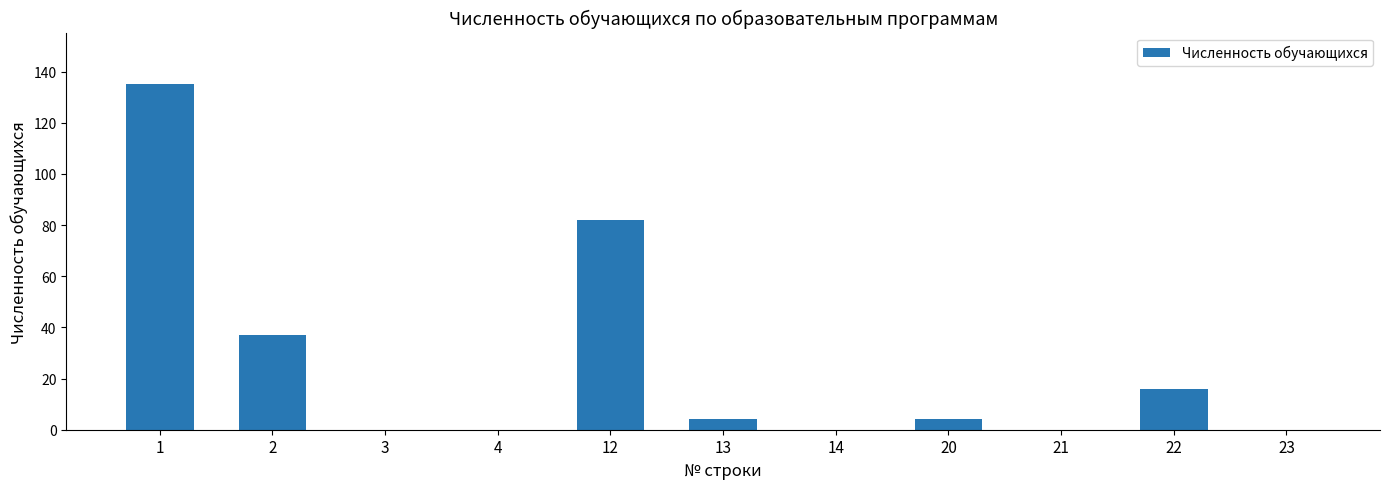

The chart shows a value of 22 at 2. True or false?

False